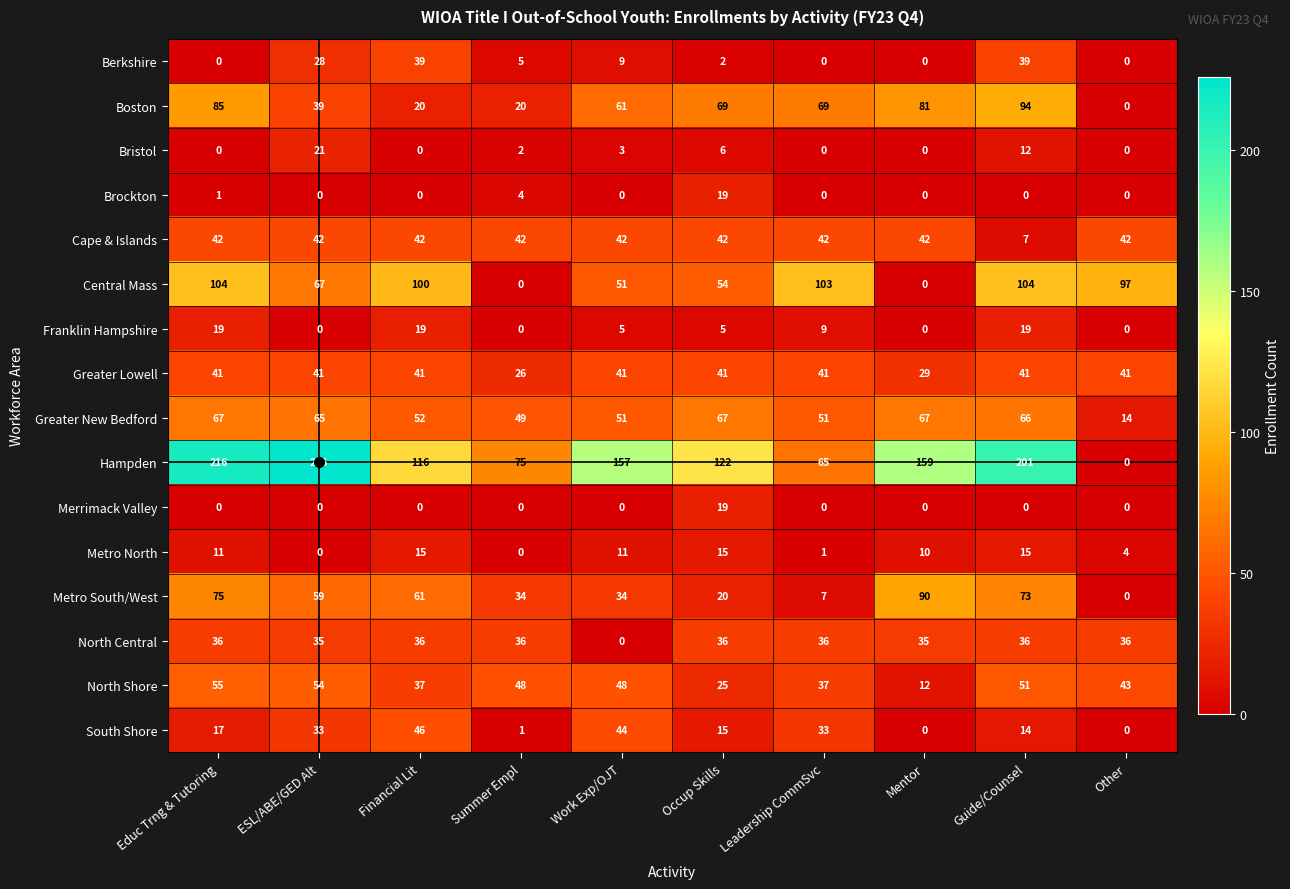

What is the greatest value displayed?

226